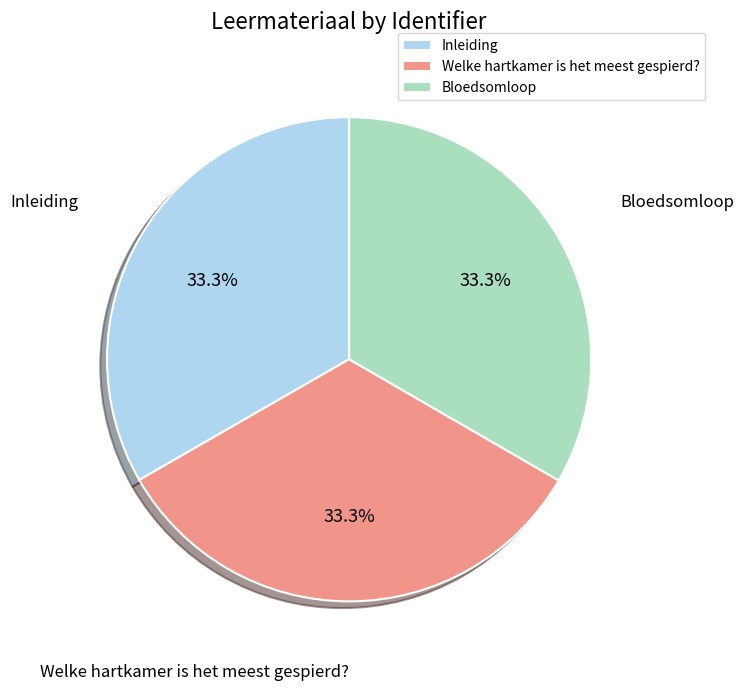

To the nearest percent, what percentage of the pie is Welke hartkamer is het meest gespierd??

33%